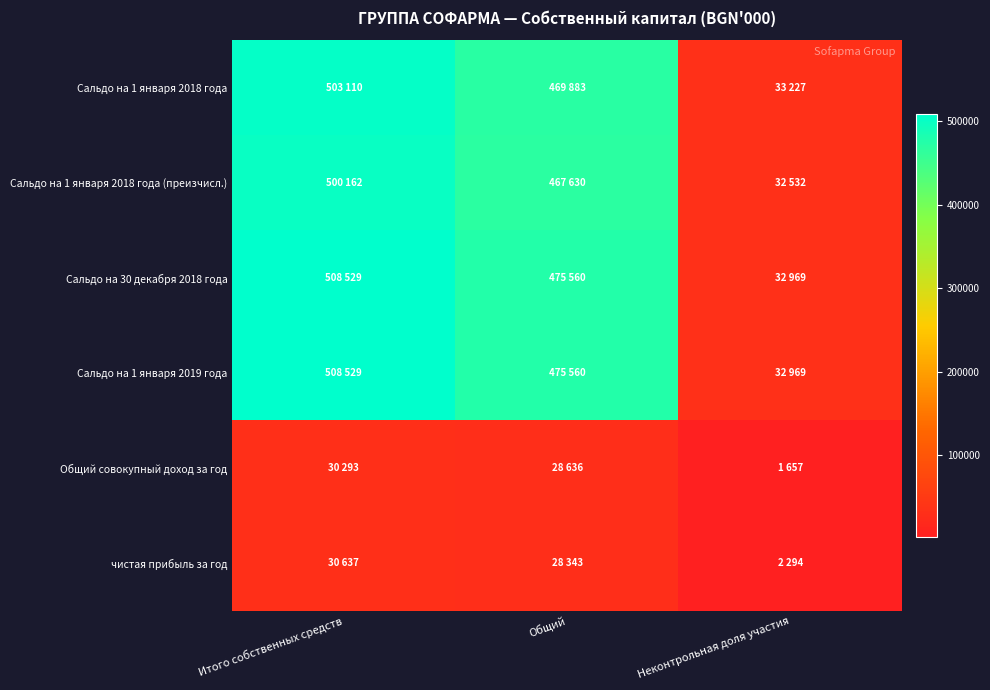

Which has a higher value, Общий or Итого собственных средств?

Итого собственных средств